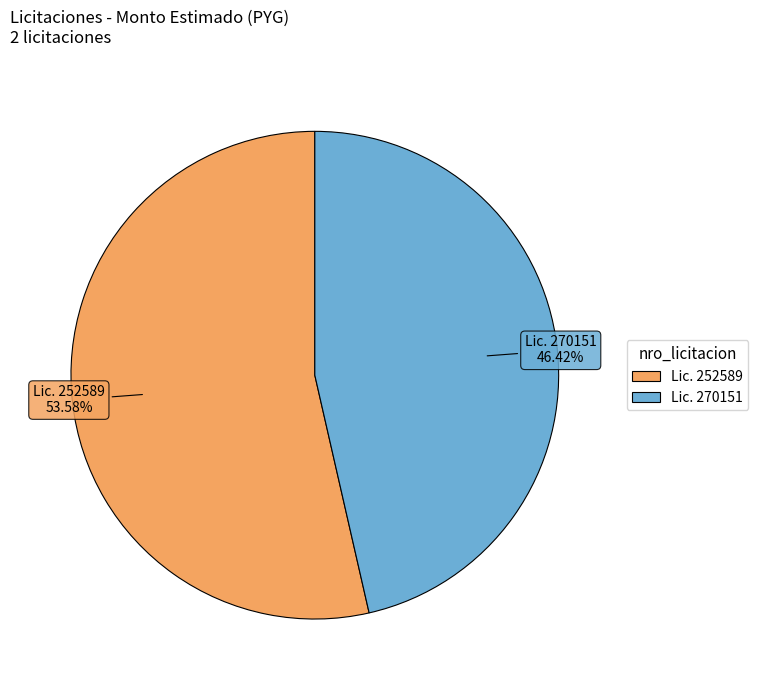

Does any single category account for the majority?

Yes